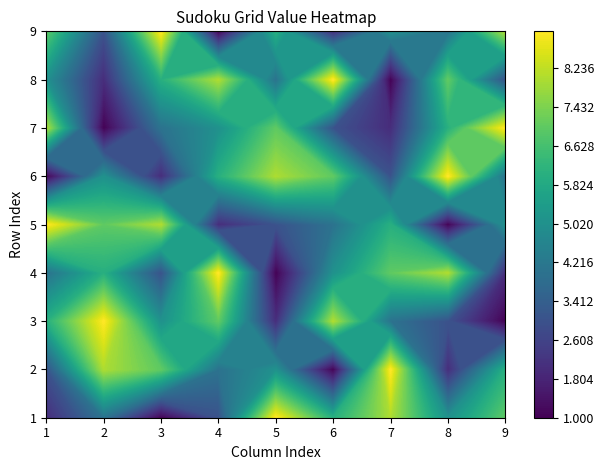

What is the minimum value shown in the chart?

1